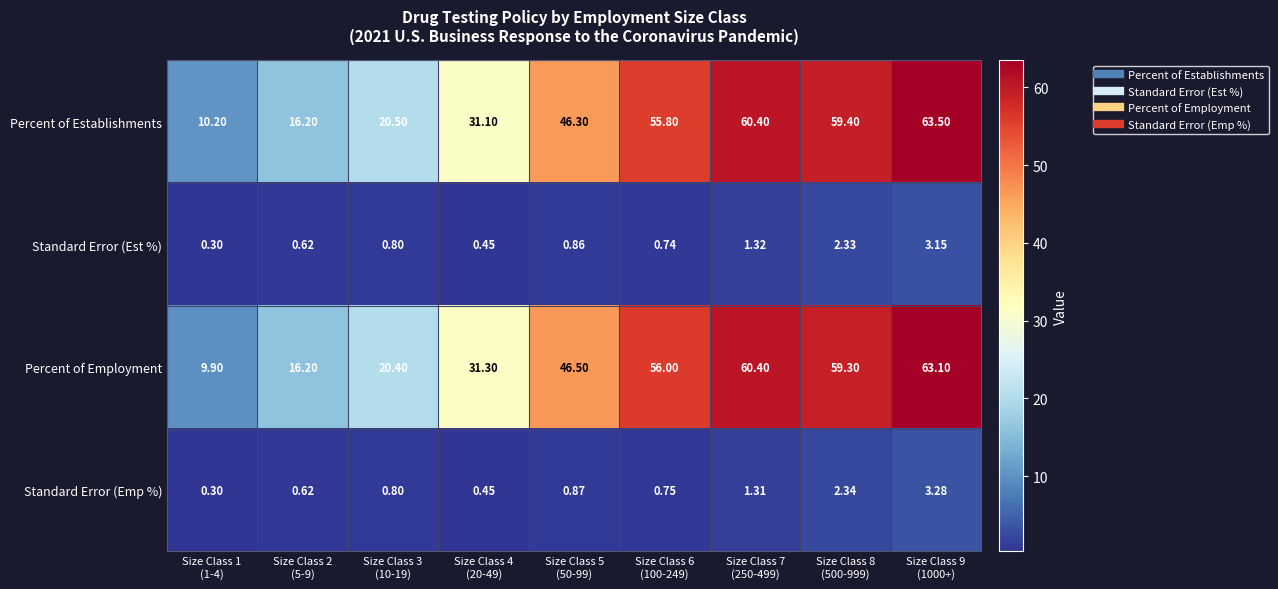

At which category is the sum across all series the highest?

Size Class 9
(1000+)